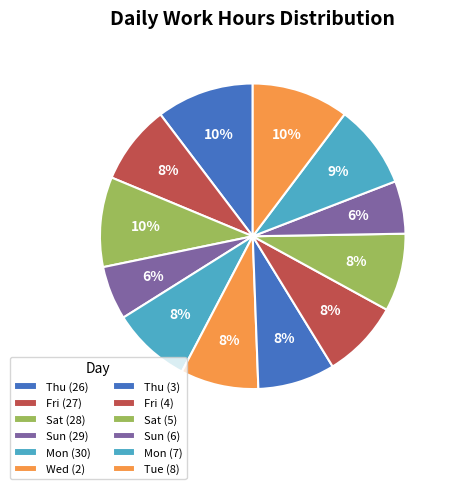

True or false: Sun (6) accounts for 20% of the total.

False